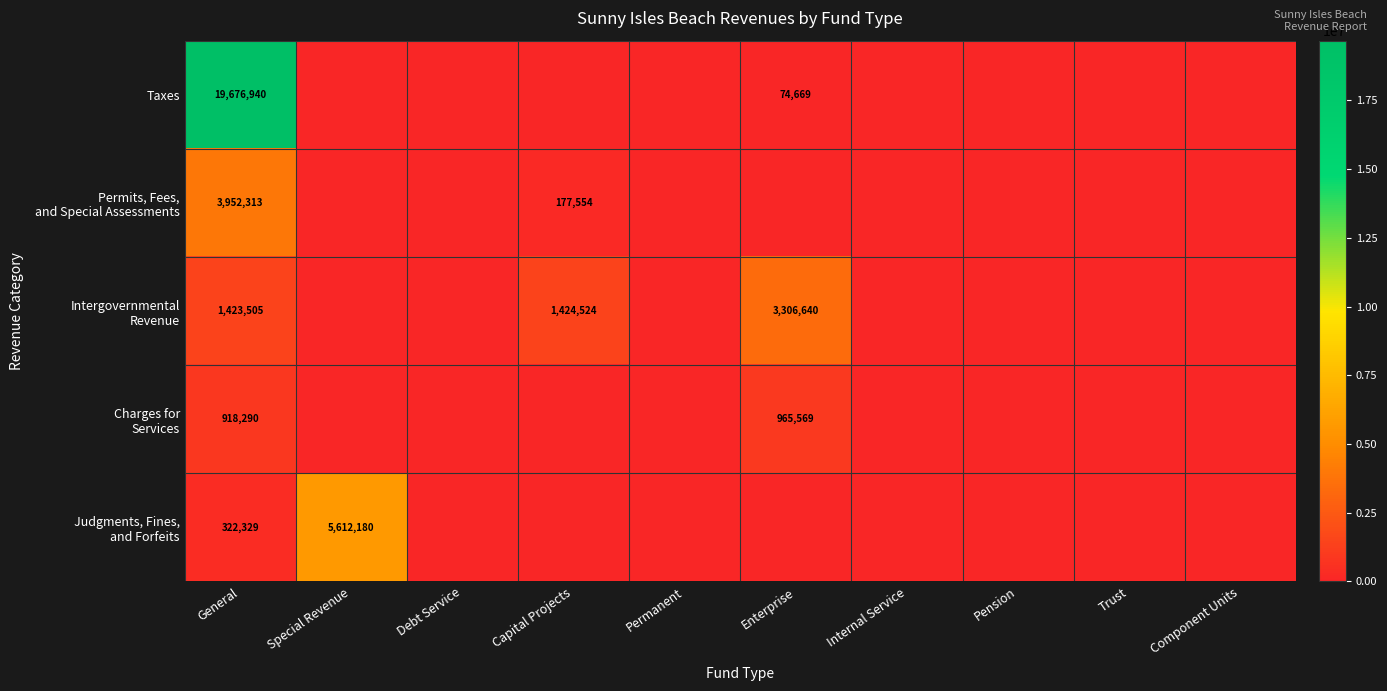

The Taxes series shows 74669 at Enterprise. True or false?

True